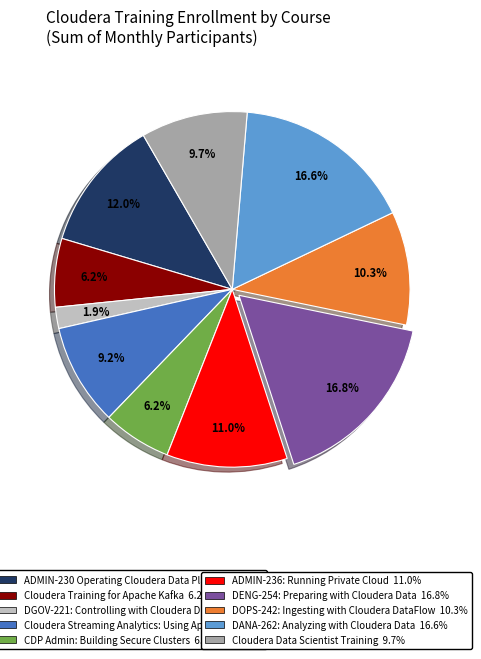

To the nearest percent, what is the difference between the largest and smallest slice percentages?

15%